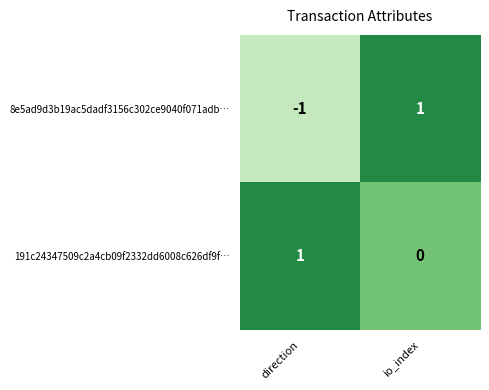

At how many categories does at least one series exceed 0?

2